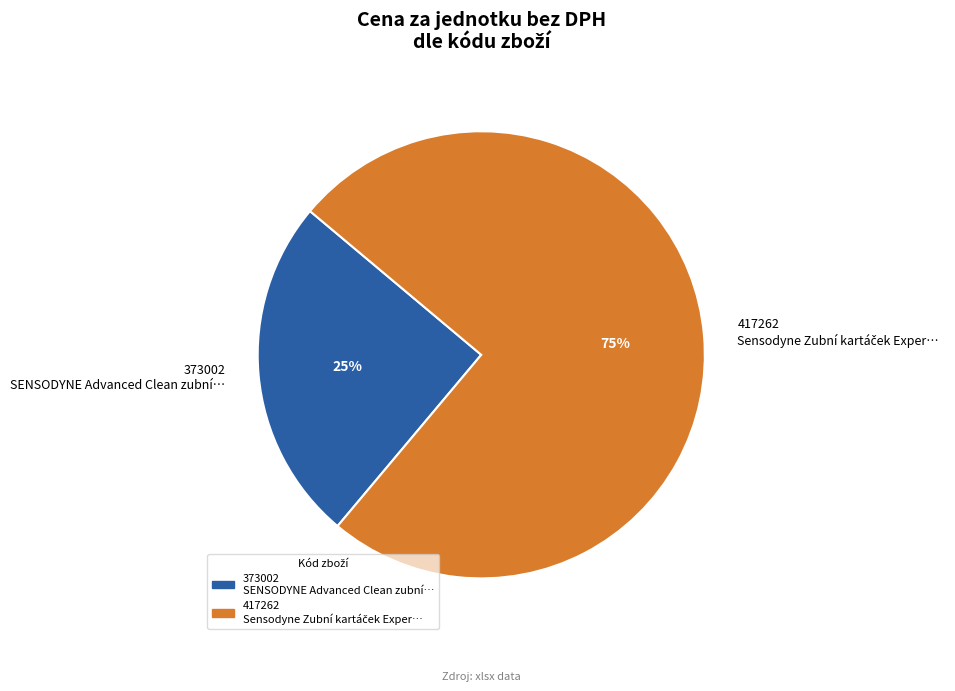

Rank the categories by value from highest to lowest.

417262, 373002